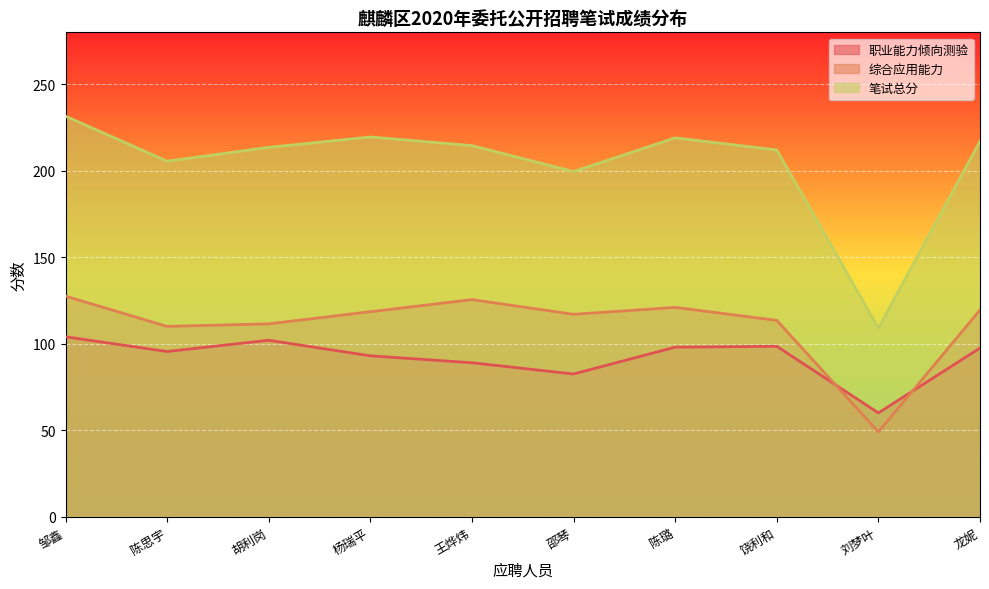

What is the label of the 2nd point from the left?

陈思宇